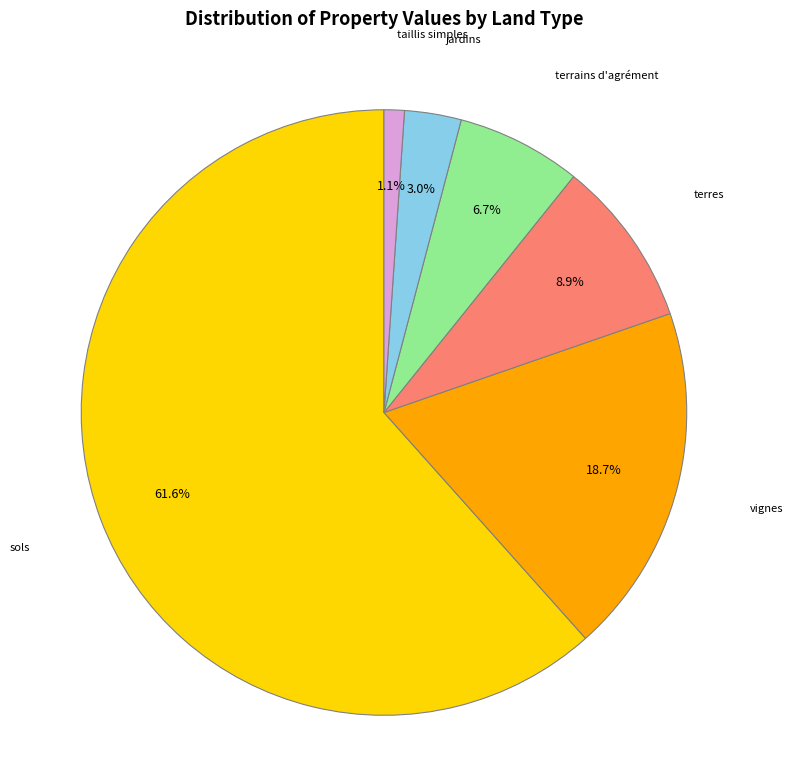

Is there a majority slice in this chart?

Yes